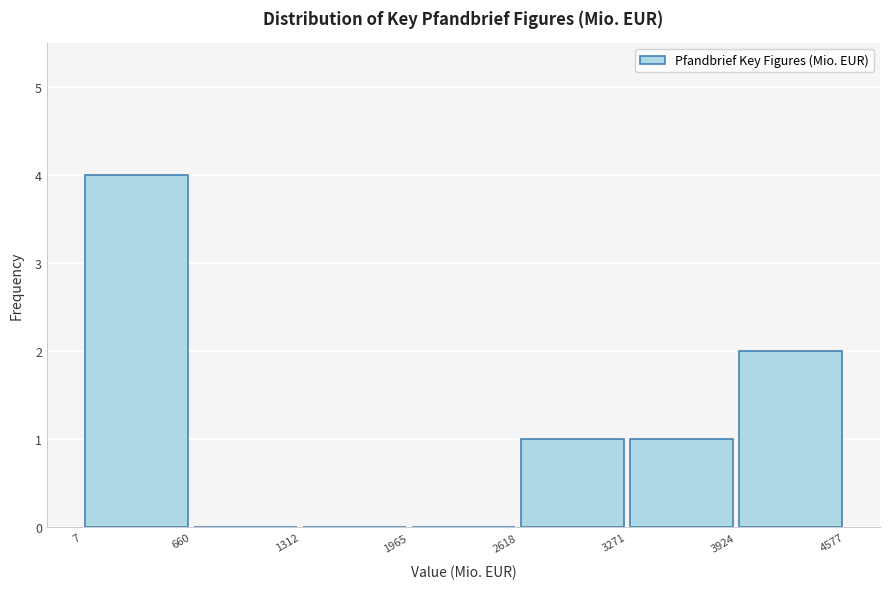

Reading left to right, list every bar in this chart as the range it spans on the x-axis followed by its height. The values are not printed on the chart, so give them approximately, as read against the axis.

7 to 660: 4
660 to 1312: 0
1312 to 1965: 0
1965 to 2618: 0
2618 to 3271: 1
3271 to 3924: 1
3924 to 4577: 2